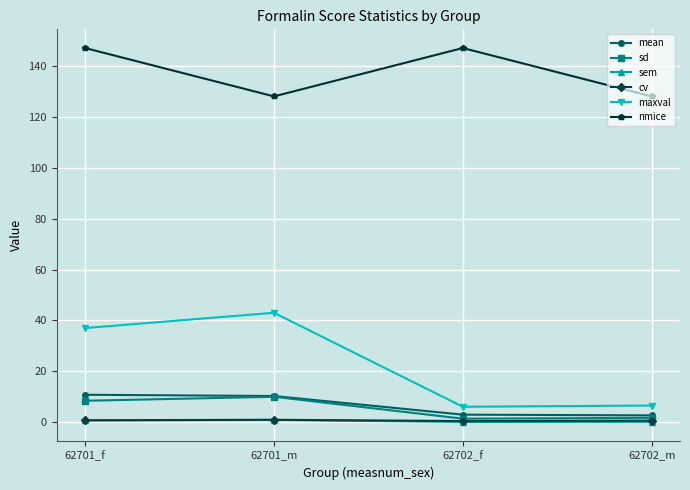

Count the number of data series in this chart.

6